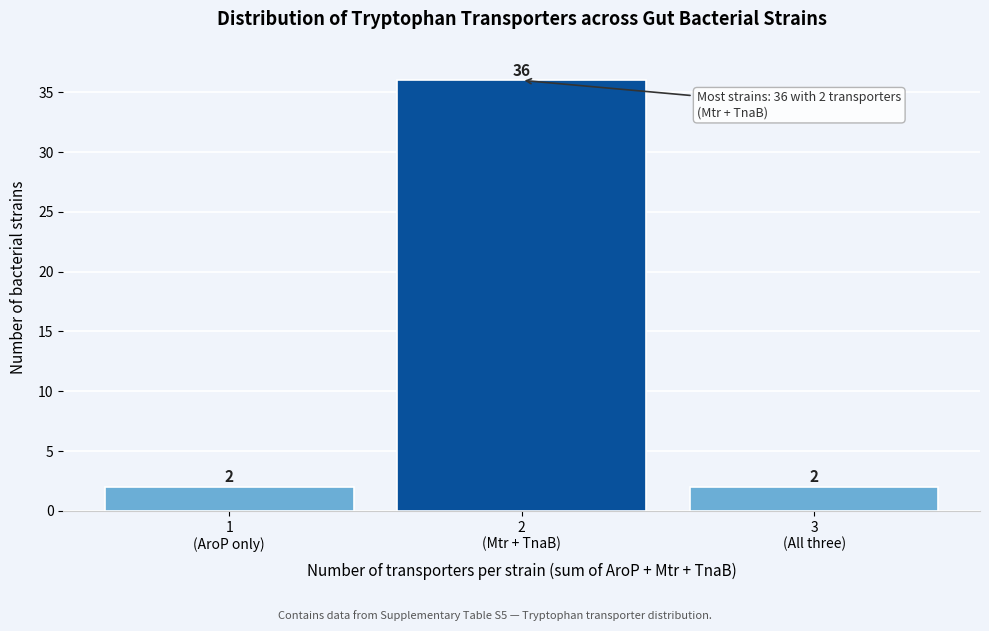

Reading right to left, what are all the values shown in this chart?

2	36	2